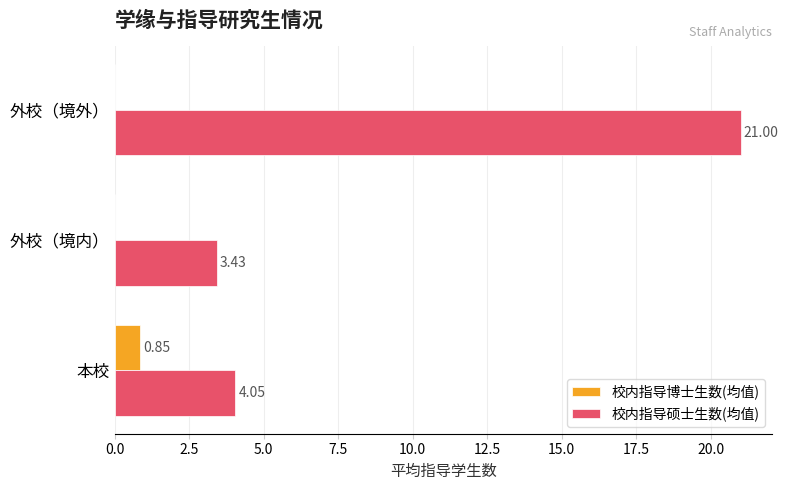

What is the sum of all 校内指导硕士生数(均值) values?

28.5